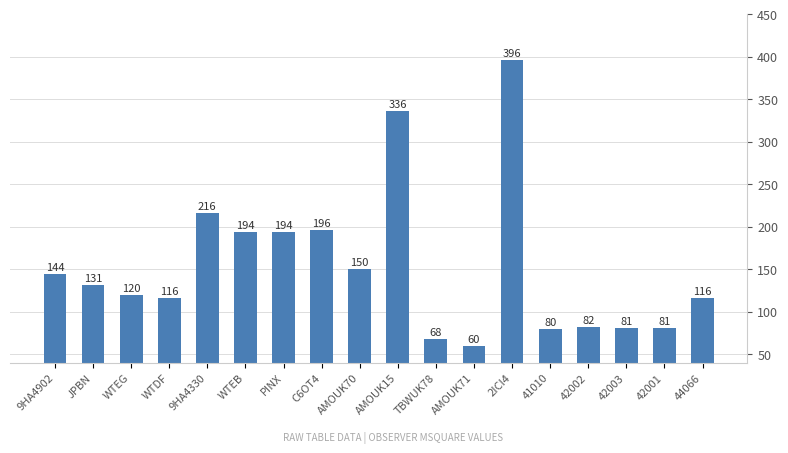

What is the value of the 8th bar from the left?

196